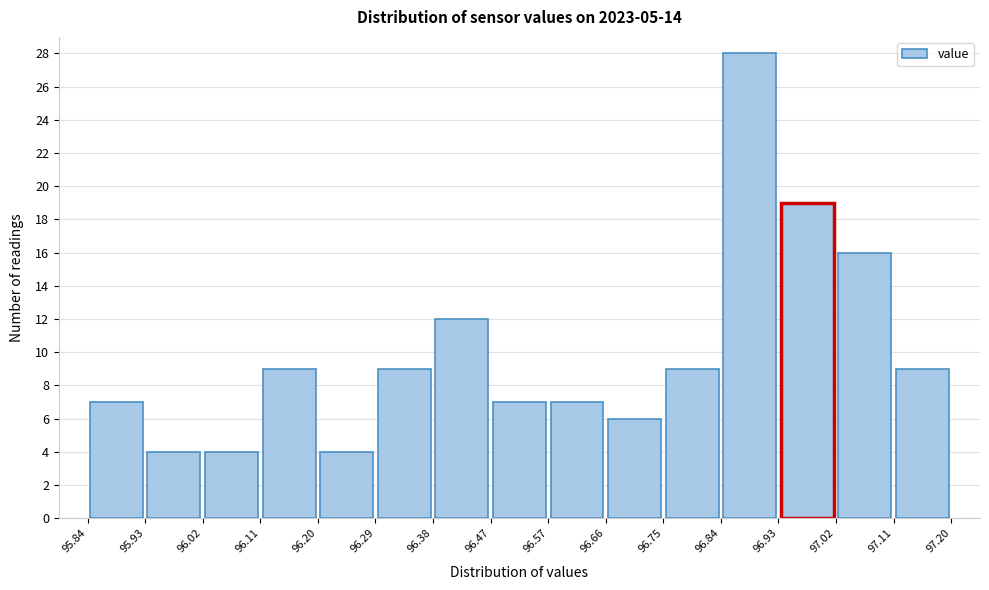

Reading left to right, transcribe this chart: for each bar, give the range it covers on the x-axis and its height. The values are not printed on the chart, so give them approximately, as read against the axis.

95.84 to 95.93: 7
95.93 to 96.02: 4
96.02 to 96.11: 4
96.11 to 96.20: 9
96.20 to 96.29: 4
96.29 to 96.38: 9
96.38 to 96.47: 12
96.47 to 96.57: 7
96.57 to 96.66: 7
96.66 to 96.75: 6
96.75 to 96.84: 9
96.84 to 96.93: 28
96.93 to 97.02: 19
97.02 to 97.11: 16
97.11 to 97.20: 9